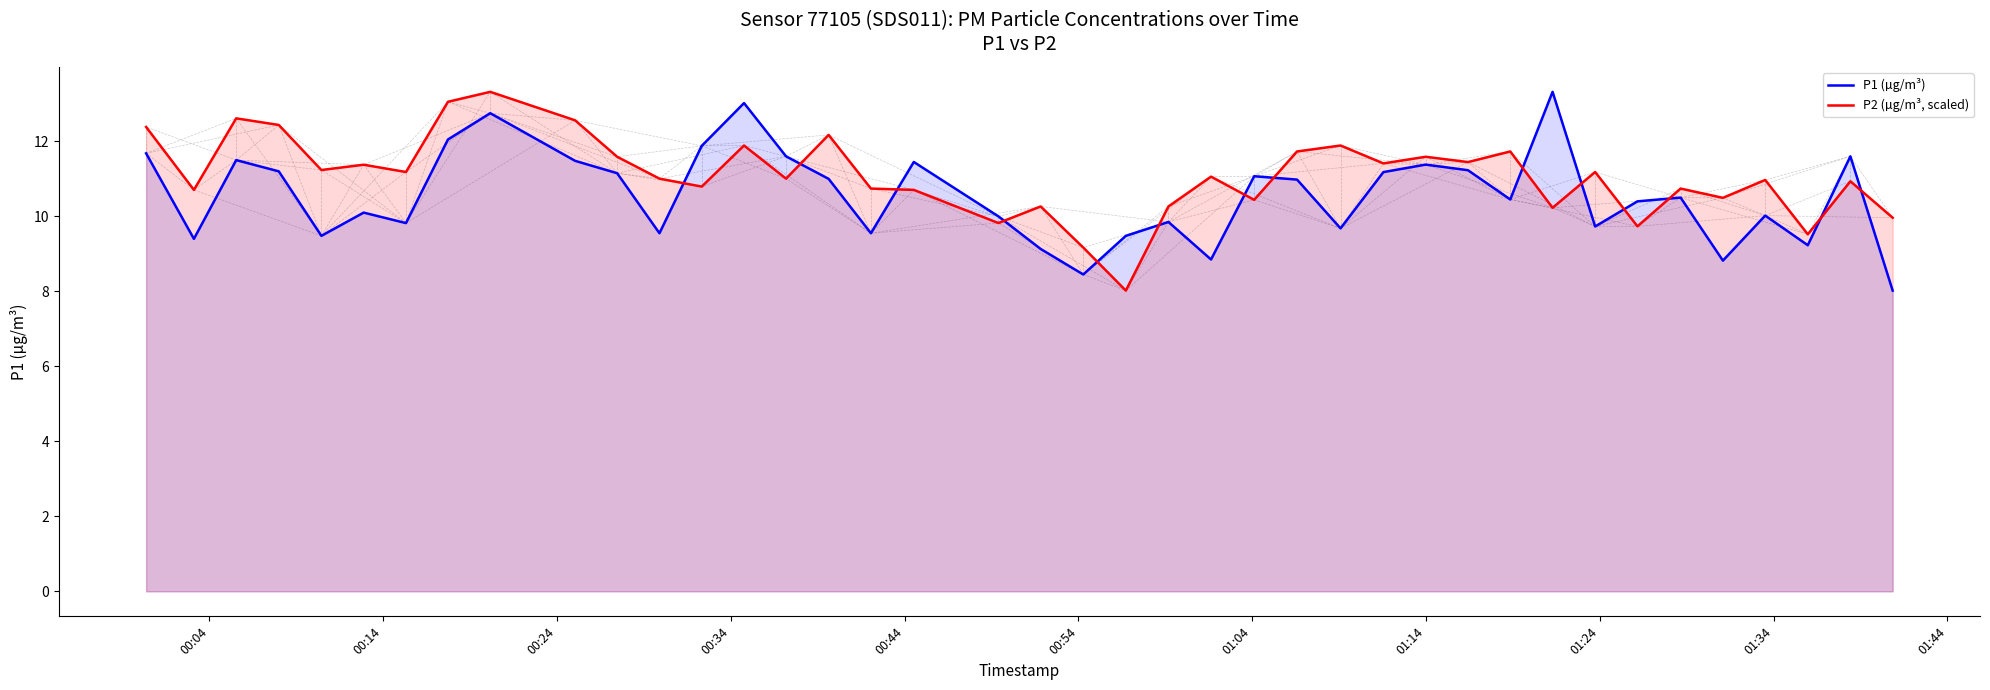

How many lines are shown in the chart?

2